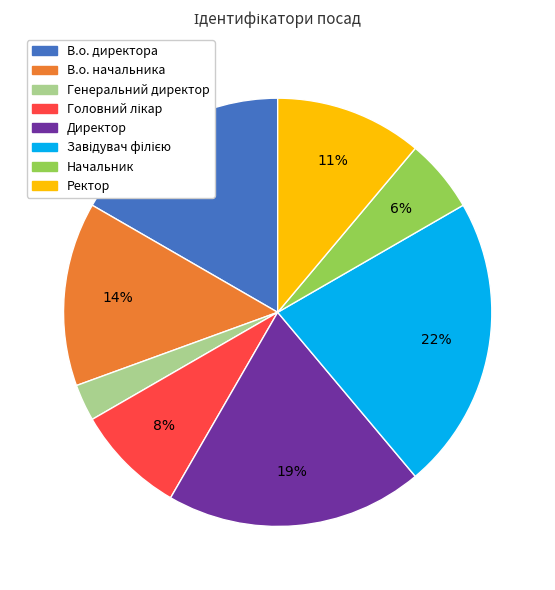

To the nearest percent, what percentage of the pie is Начальник?

6%